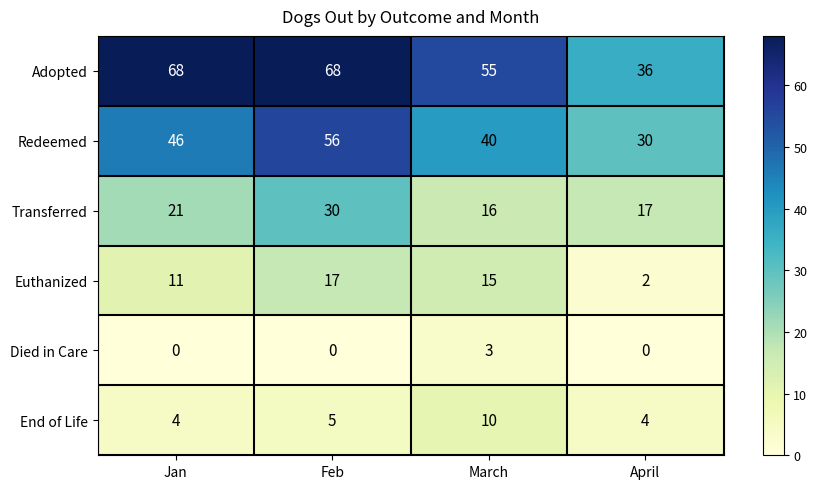

What is the sum of the Died in Care values at Jan and March?

3